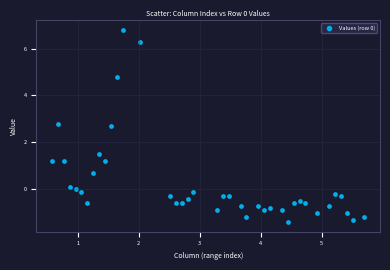

What Y value in the scatter plot is closest to 2?

1.5